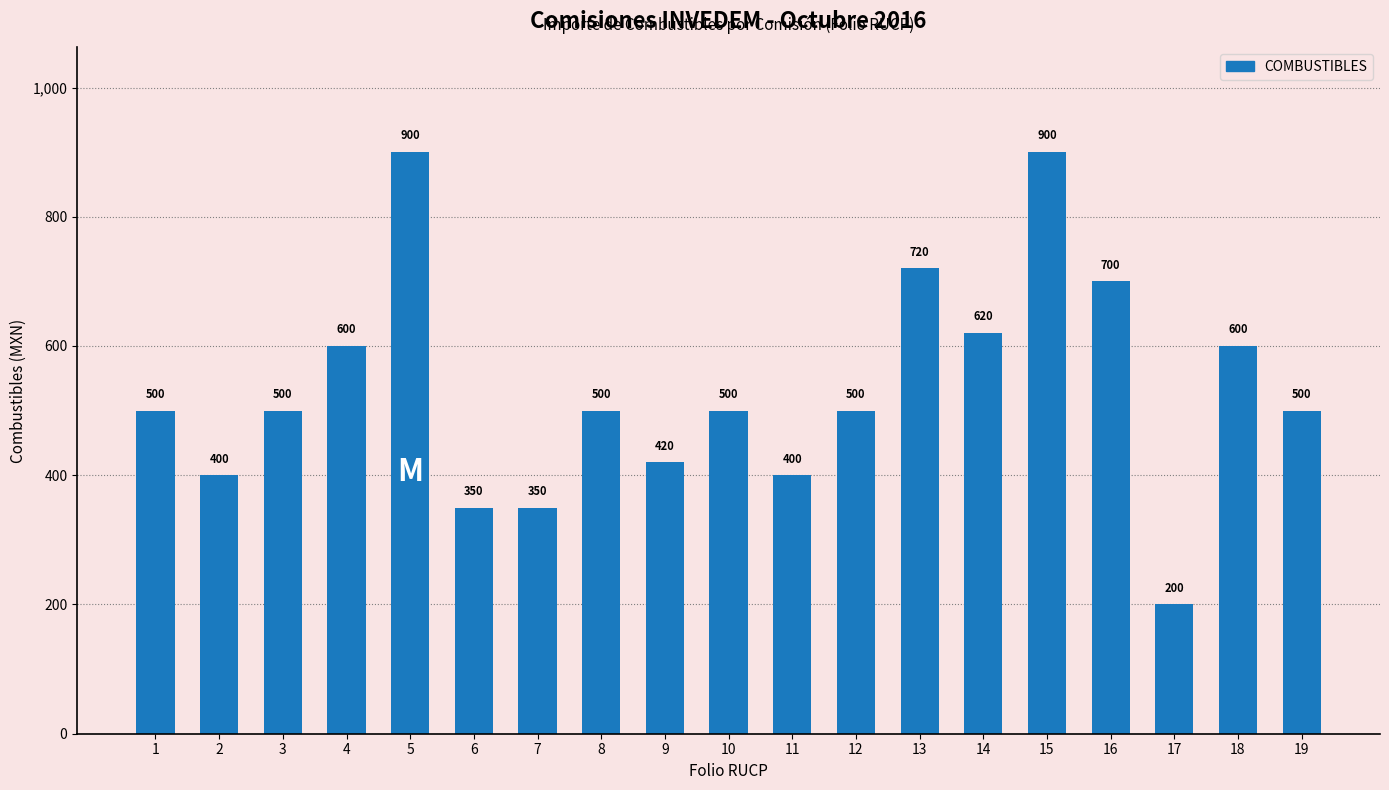

The value at 19 is 500. True or false?

True